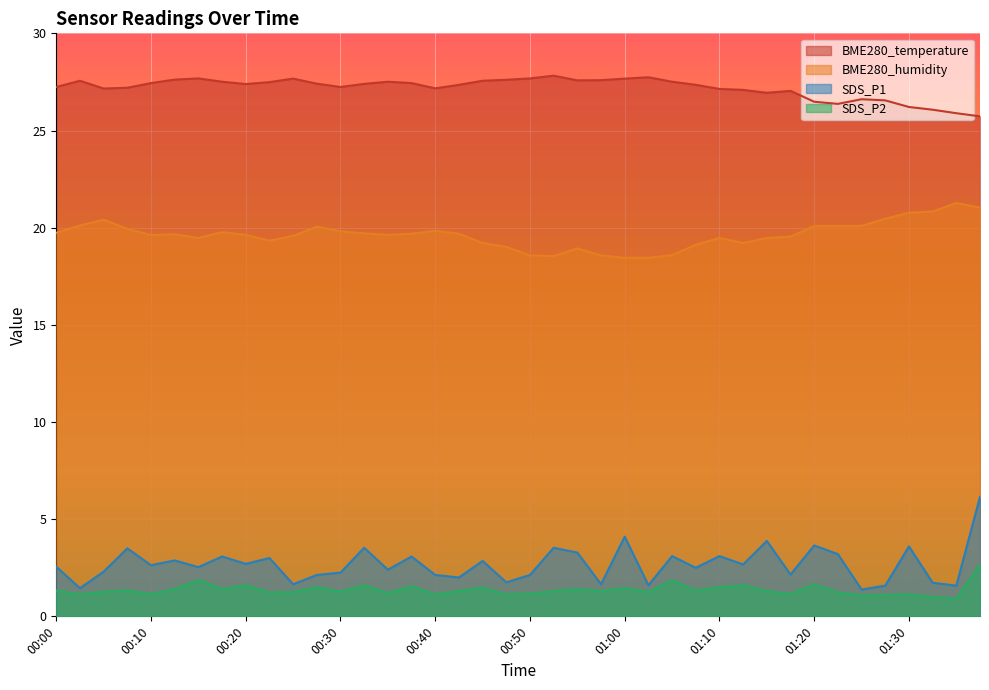

Rank the series at 00:57 from highest to lowest value.

BME280_temperature, BME280_humidity, SDS_P1, SDS_P2